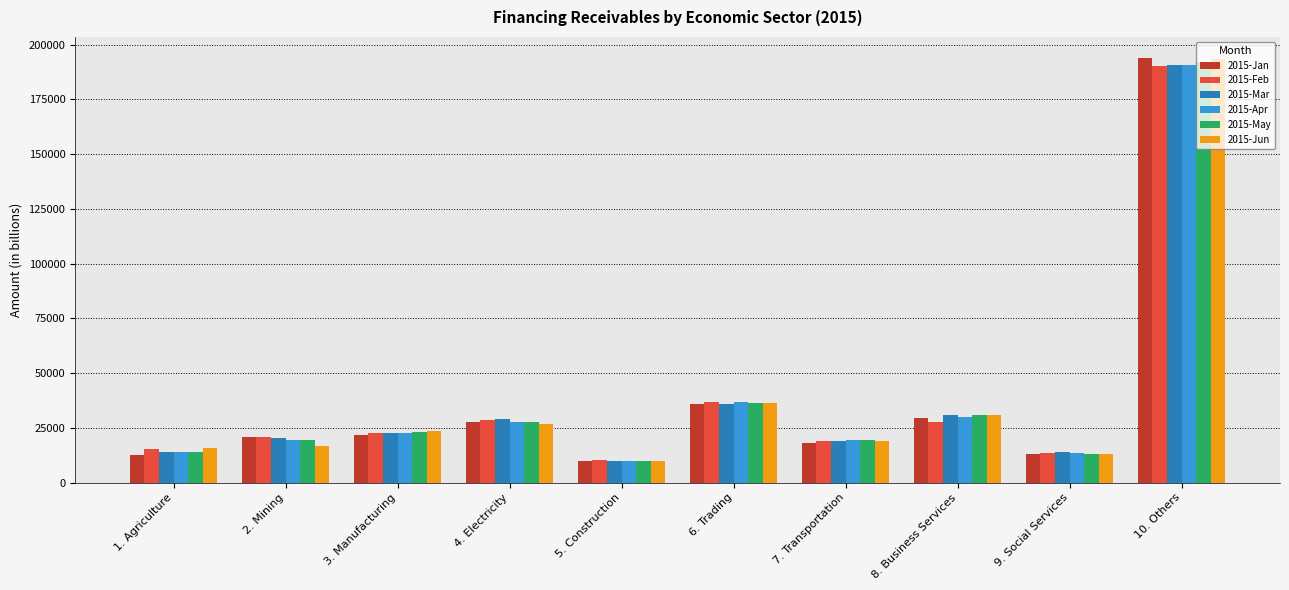

What position from the right is 1. Agriculture?

10